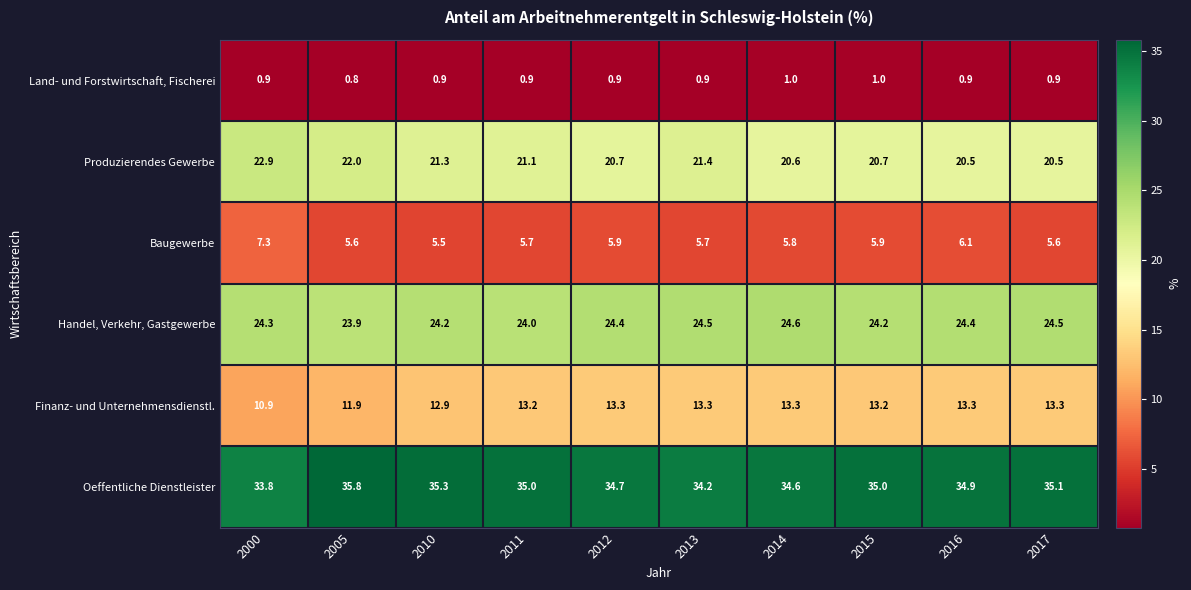

Rank the series at 2011 from lowest to highest value.

Land- und Forstwirtschaft, Fischerei, Baugewerbe, Finanz- und Unternehmensdienstl., Produzierendes Gewerbe, Handel, Verkehr, Gastgewerbe, Oeffentliche Dienstleister